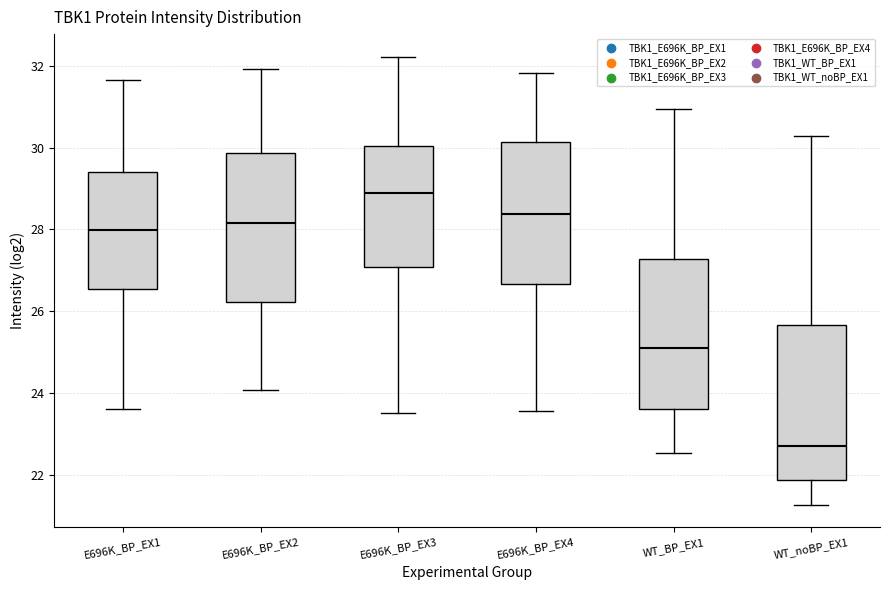

Where does the median line of the box for E696K_BP_EX1 sit on the y-axis? The values are not printed on the chart, so give them approximately, as read against the axis.

28.0